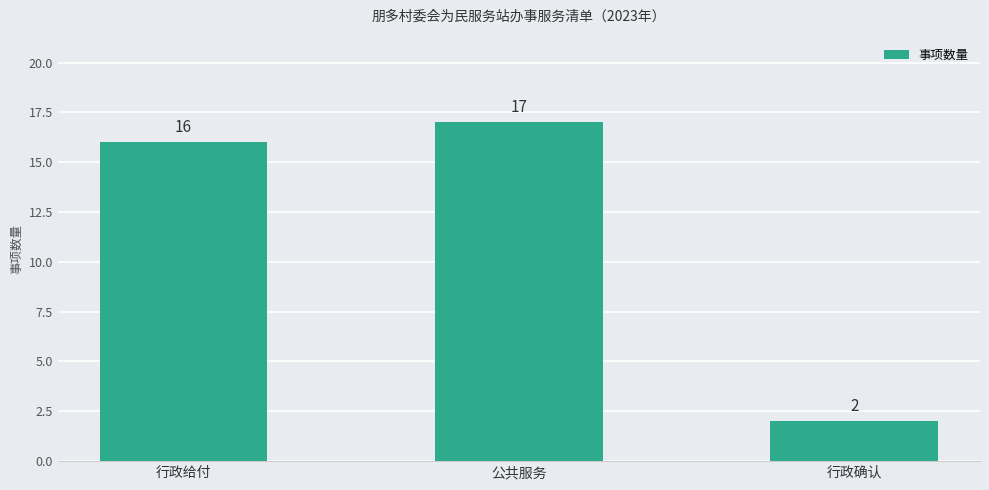

The chart shows a value of 2 at 行政确认. True or false?

True